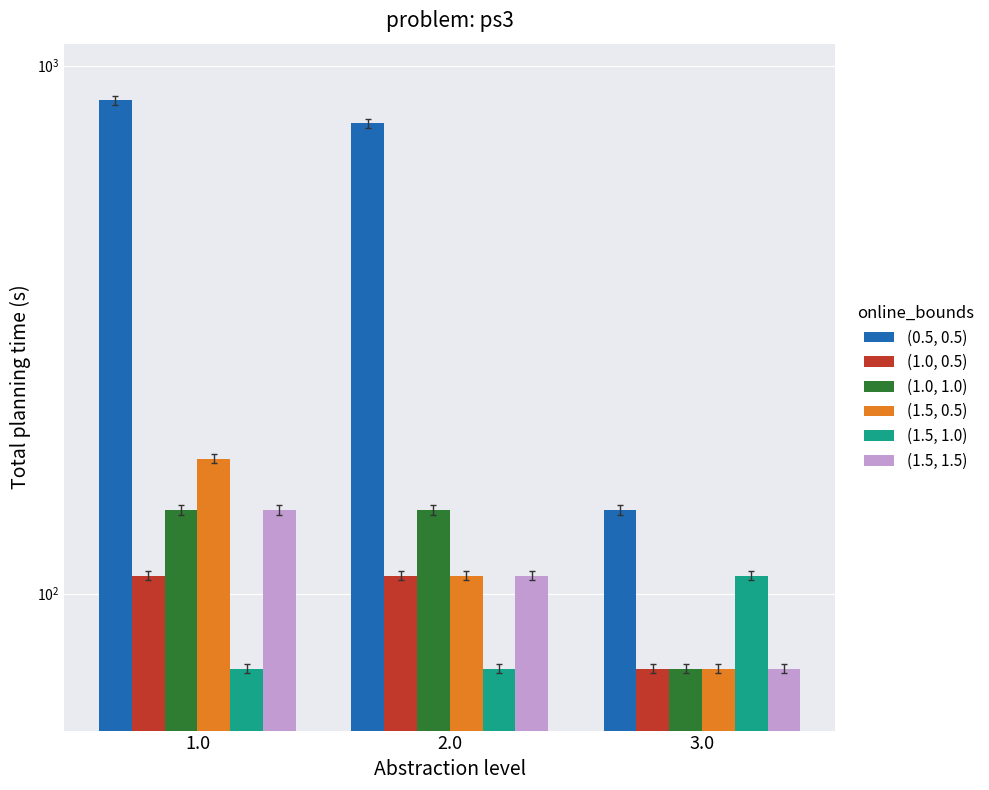

True or false: (1.5, 1.5) has a value of 108 at 2.0.

True